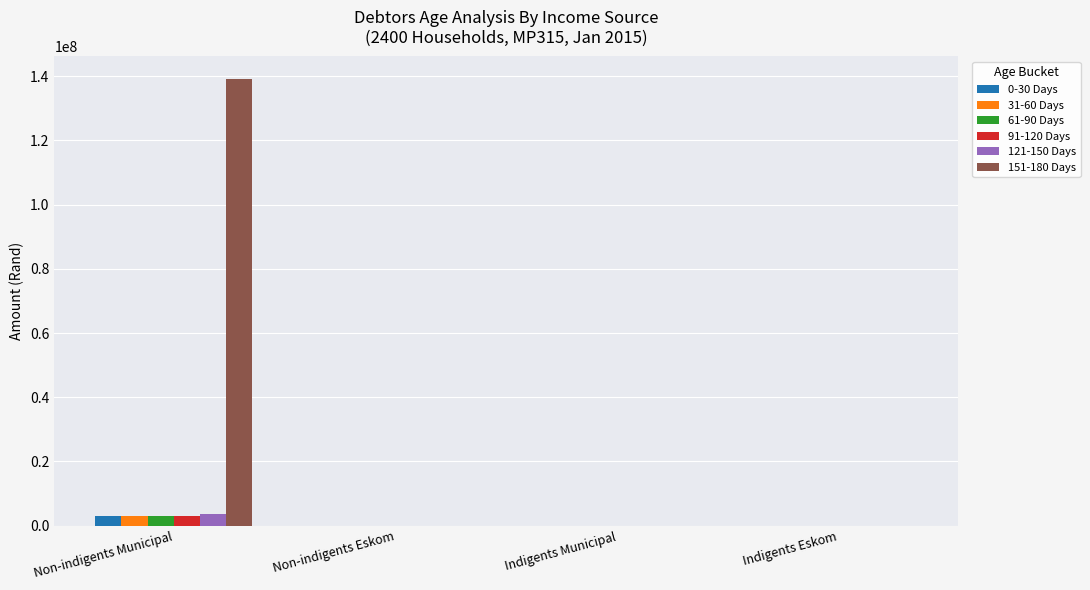

What is the average value of the 151-180 Days series?

34792045